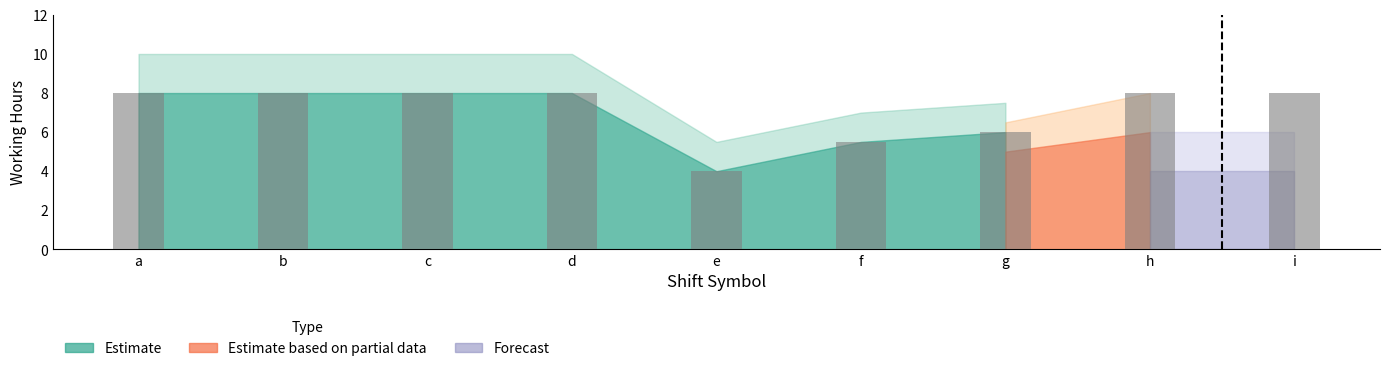

What is the value of the 9th bar from the left?

8.0